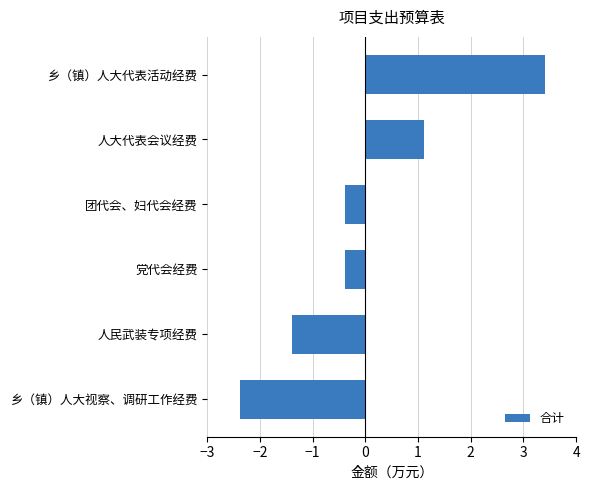

Is it true that the value at 乡（镇）人大视察、调研工作经费 is -3.4?

False